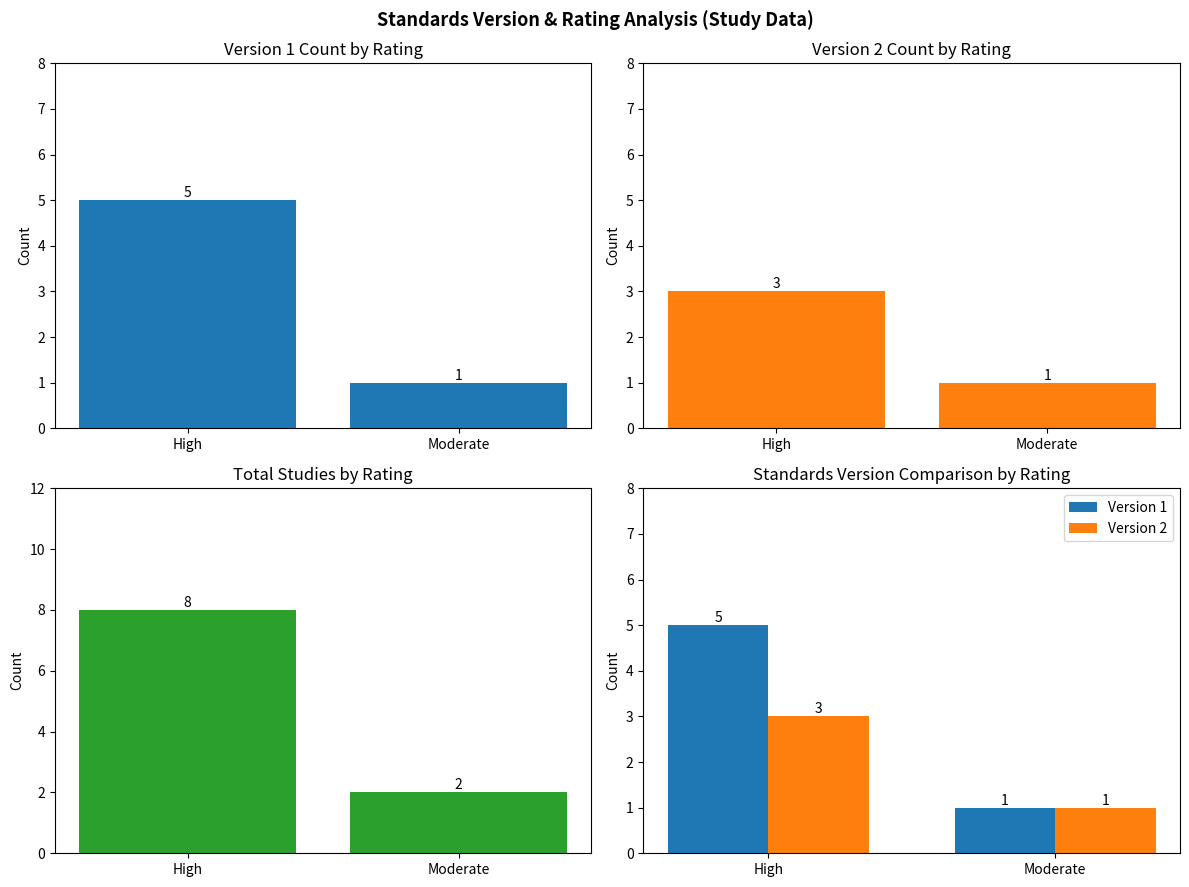

What is the highest value of the Version 1 series?

5